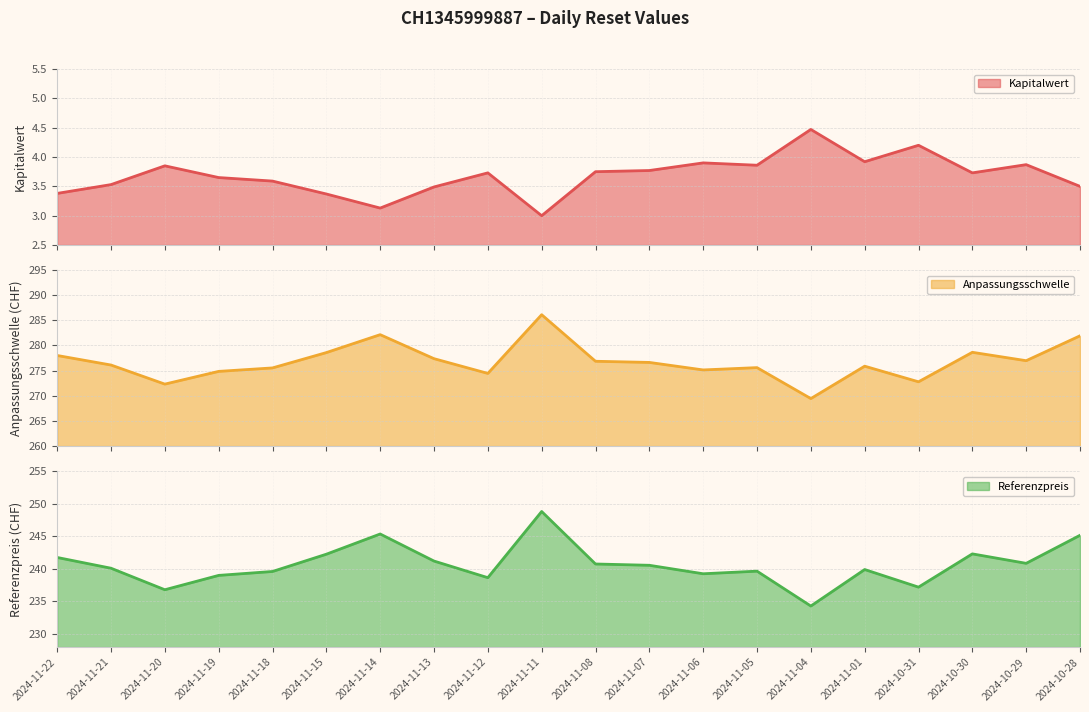

What is the total value across all series at 2024-11-08?

521.4